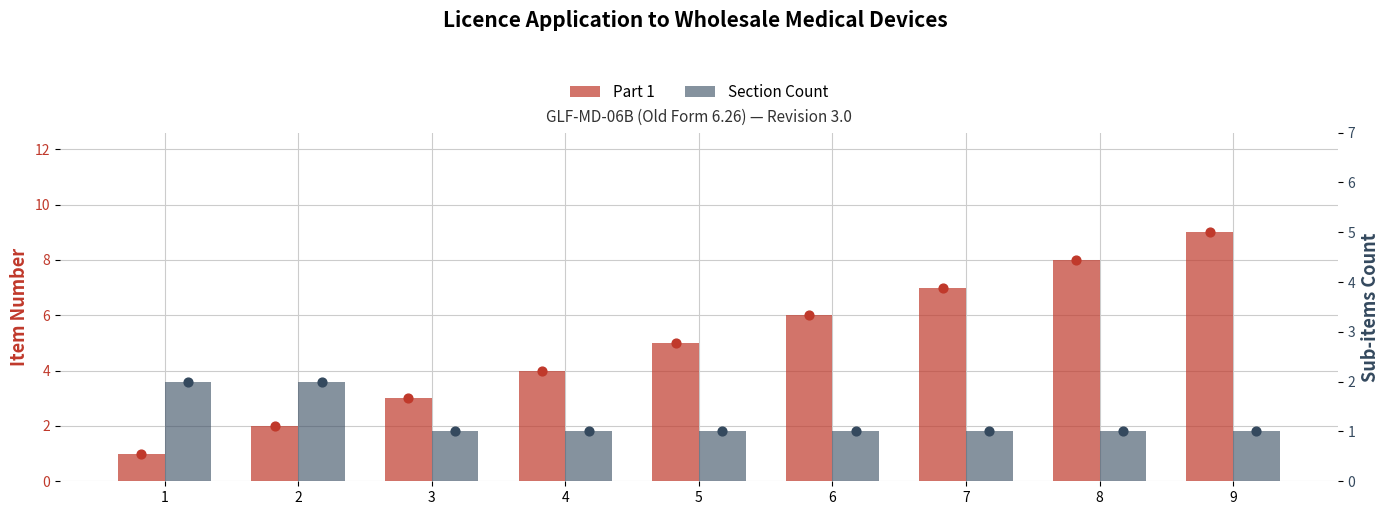

At which category is the sum across all series the highest?

9